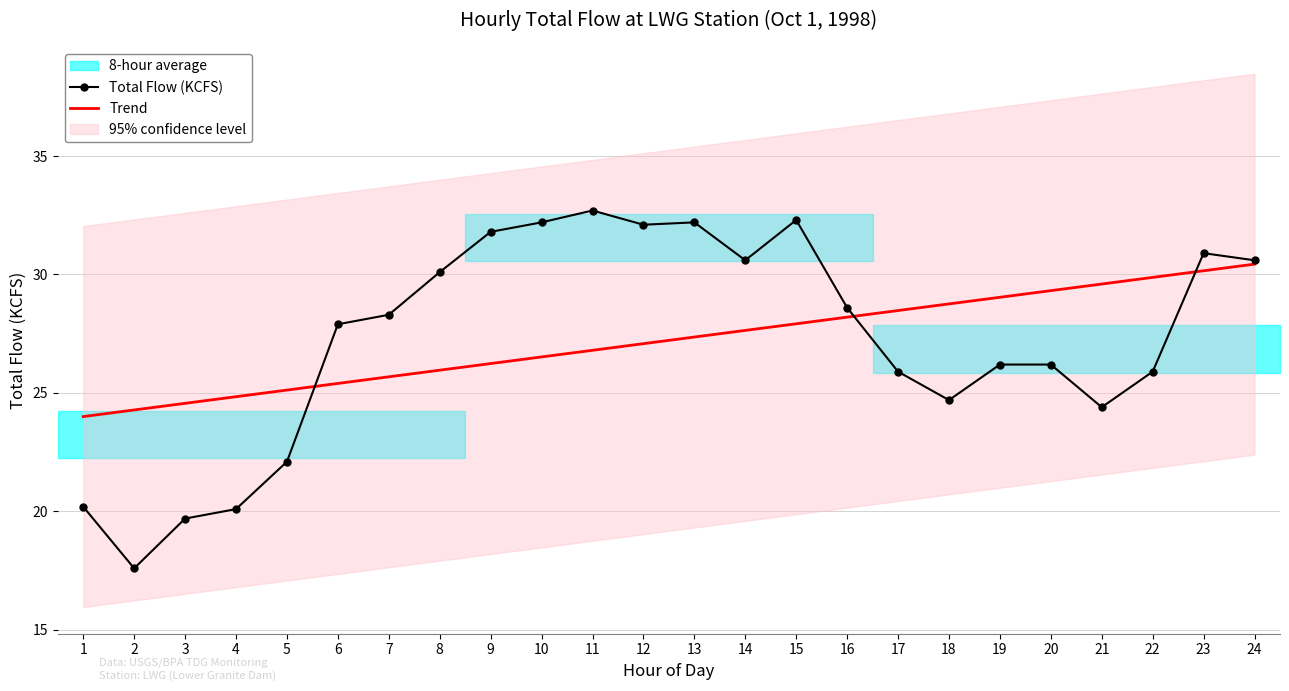

Is this an area chart (filled region under the line)?

No